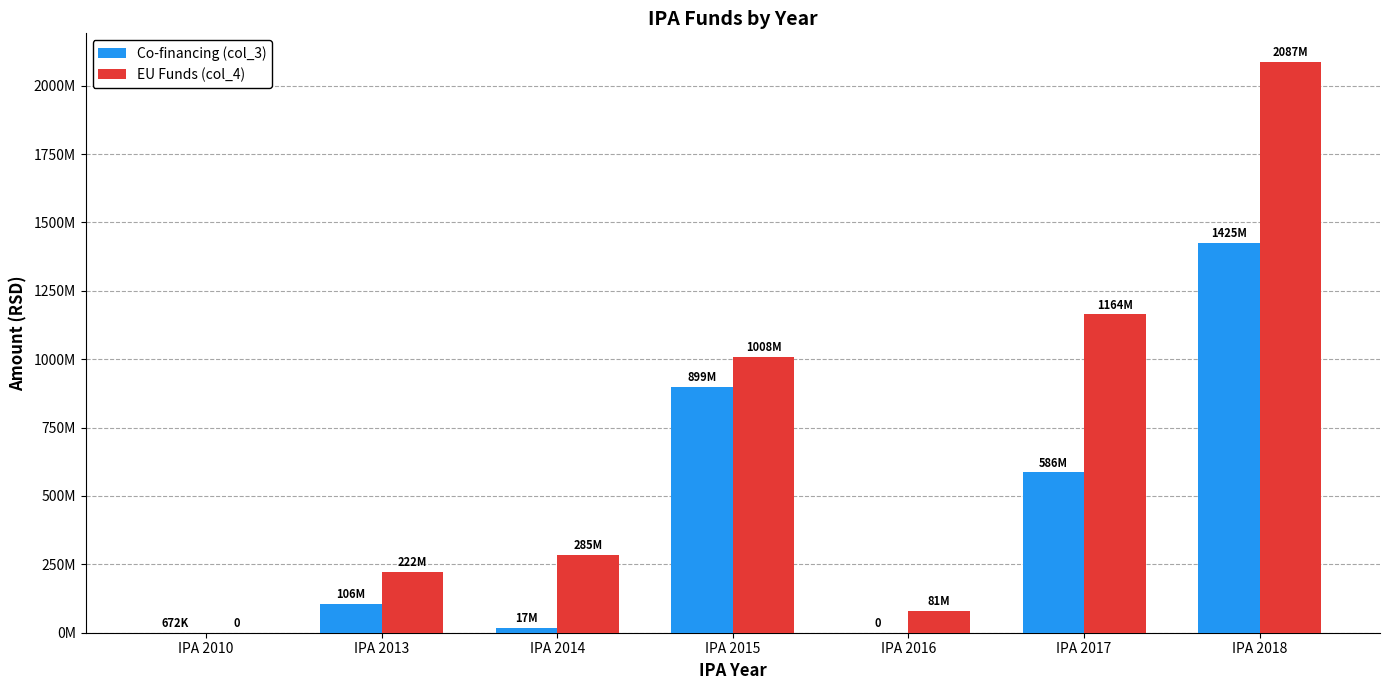

Does the chart contain stacked bars?

No